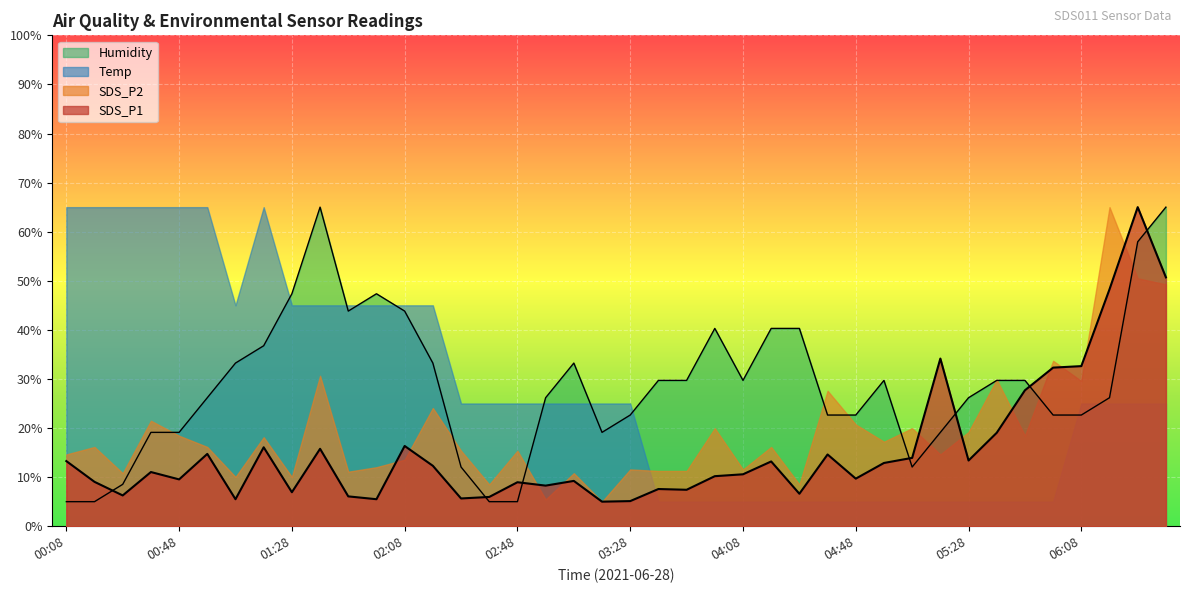

Where is the first local minimum for SDS_P1?

00:28